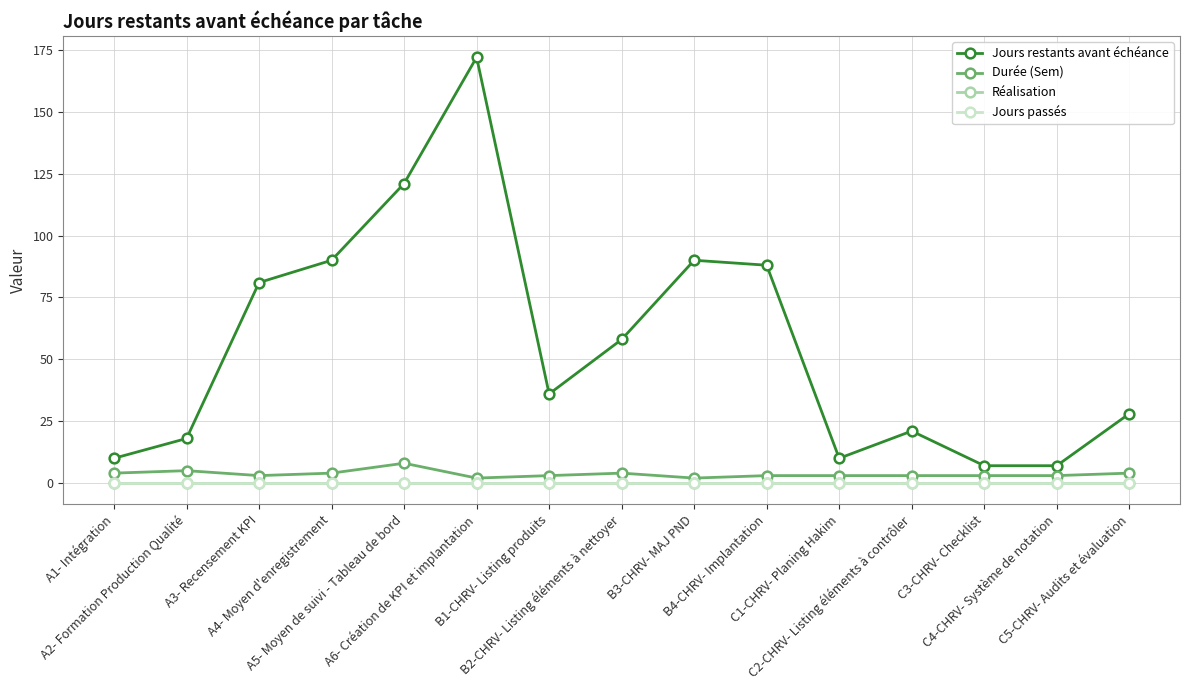

Which series changed the most between B1-CHRV- Listing produits and C3-CHRV- Checklist?

Jours restants avant échéance